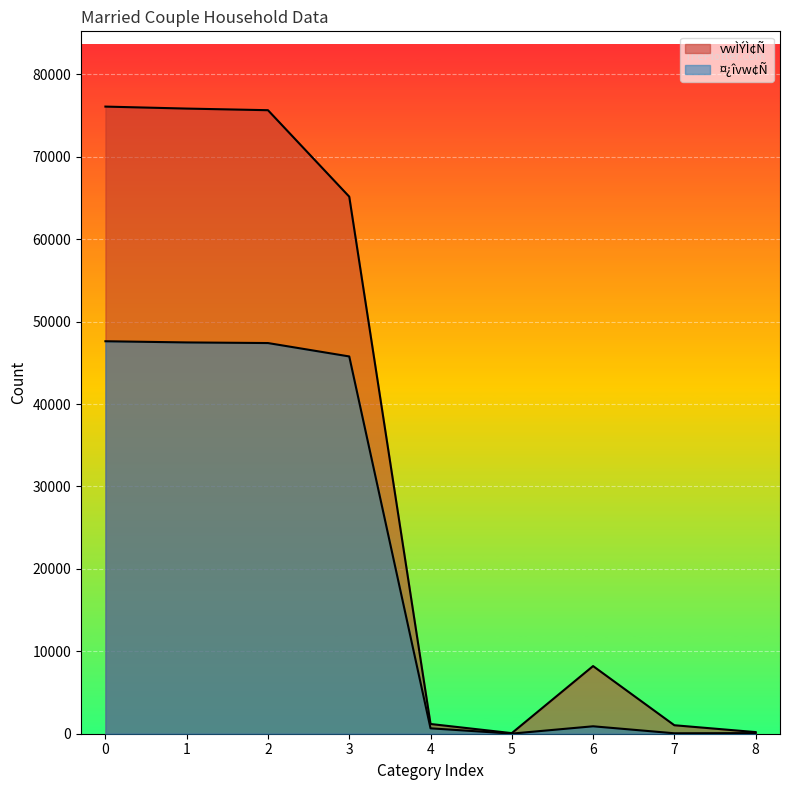

At which category does vwÌÝÌ¢Ñ reach its first local valley?

5